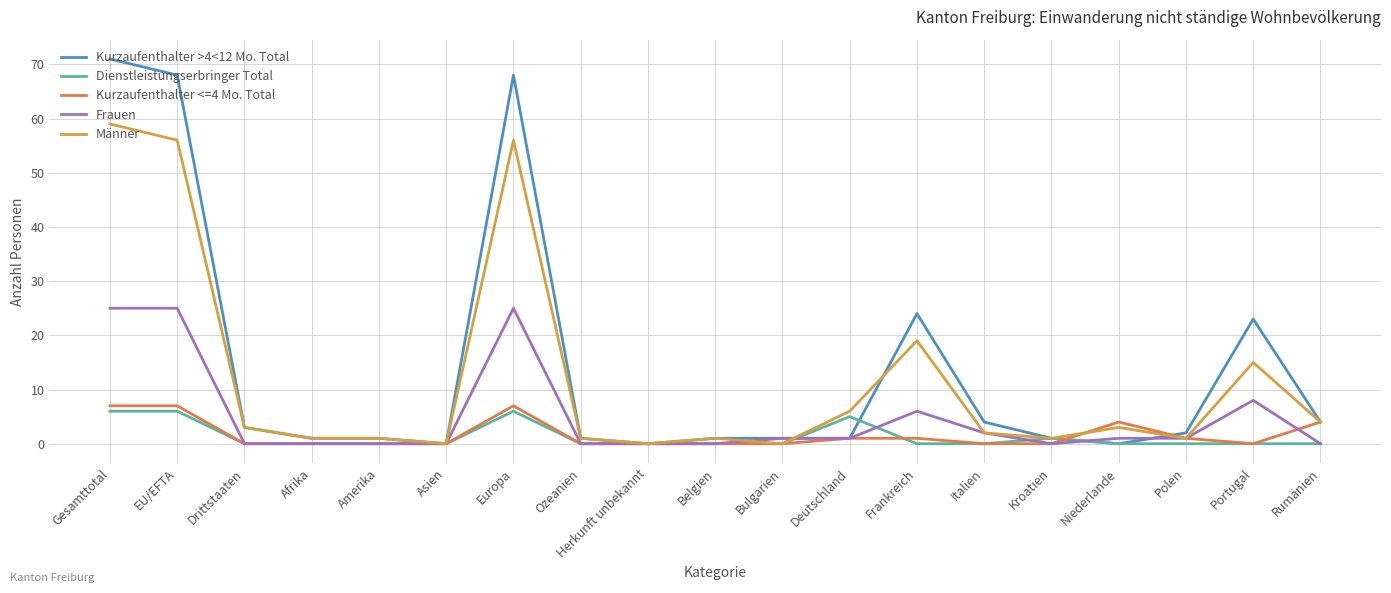

What is the maximum value shown in the chart?

71